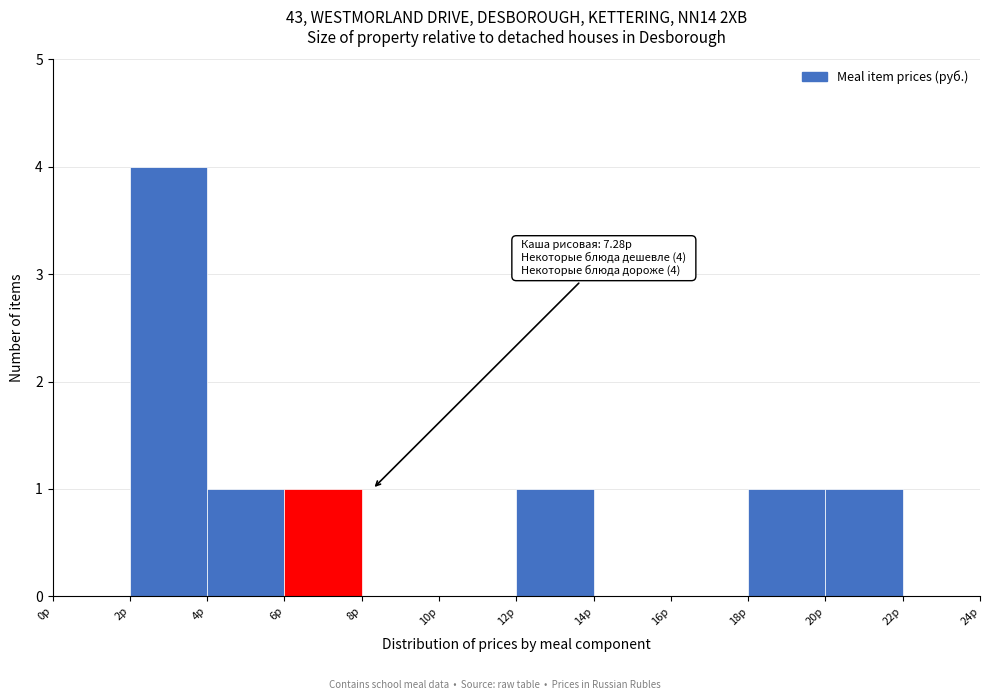

Over which range of the x-axis is the bar tallest?

2 to 4